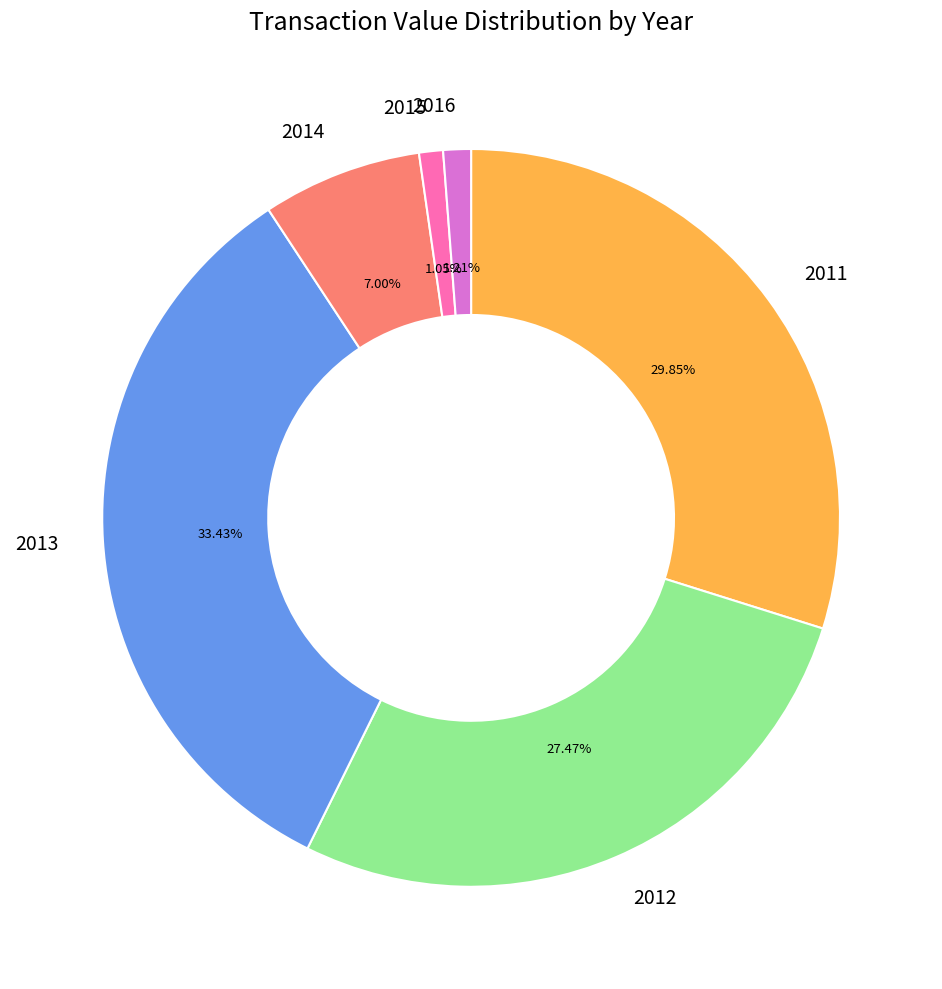

Is 2015 the majority of the pie?

No